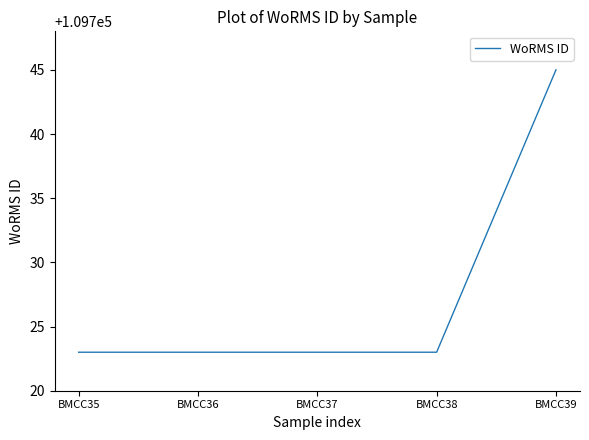

What is the ratio of the value at BMCC37 to the value at BMCC36?

1.0